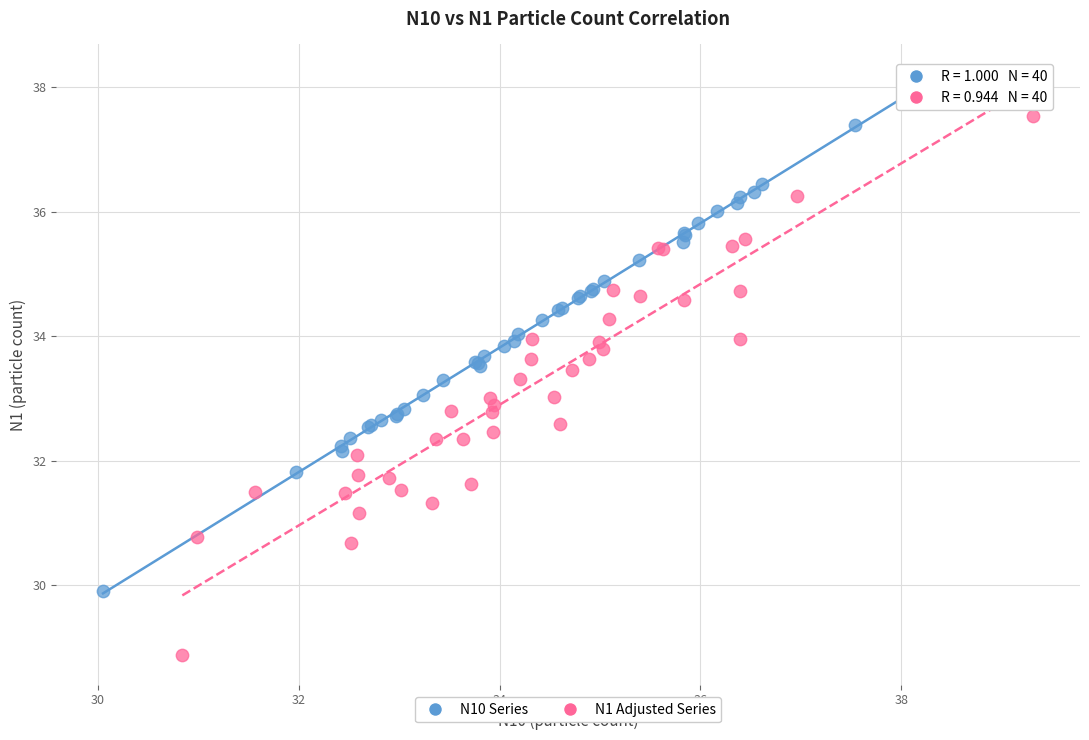

Which series reaches the maximum Y coordinate?

N10 Series